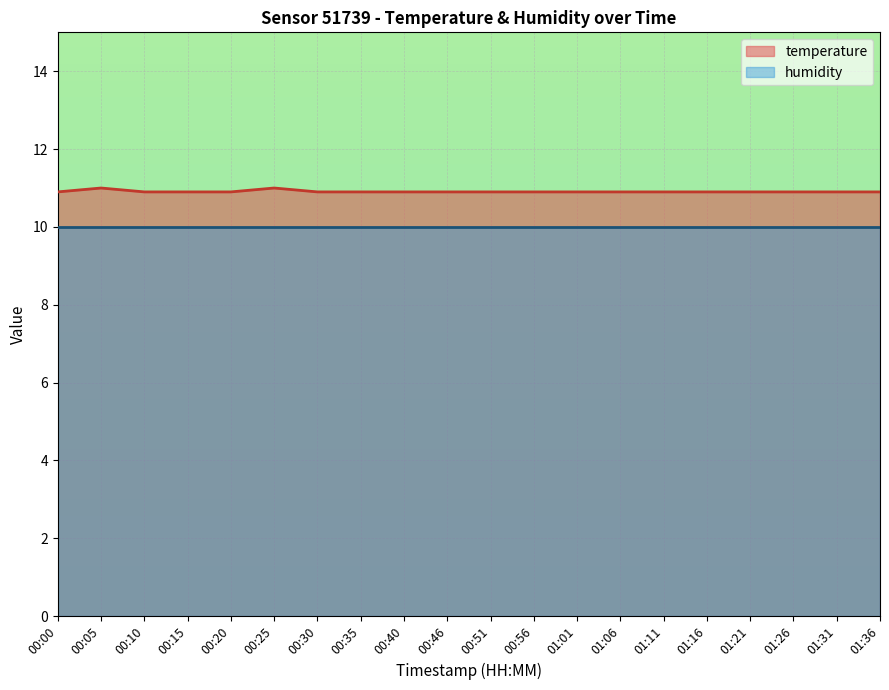

List the labels in order of value, smallest first.

00:00, 00:10, 00:15, 00:20, 00:30, 00:35, 00:40, 00:46, 00:51, 00:56, 01:01, 01:06, 01:11, 01:16, 01:21, 01:26, 01:31, 01:36, 00:05, 00:25